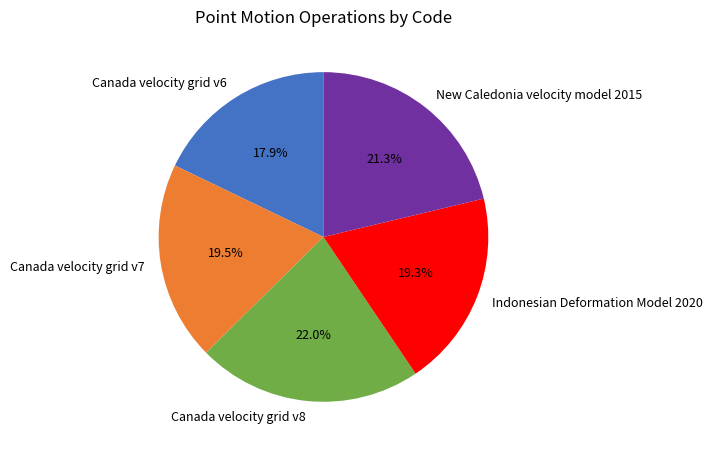

Does any single category account for the majority?

No